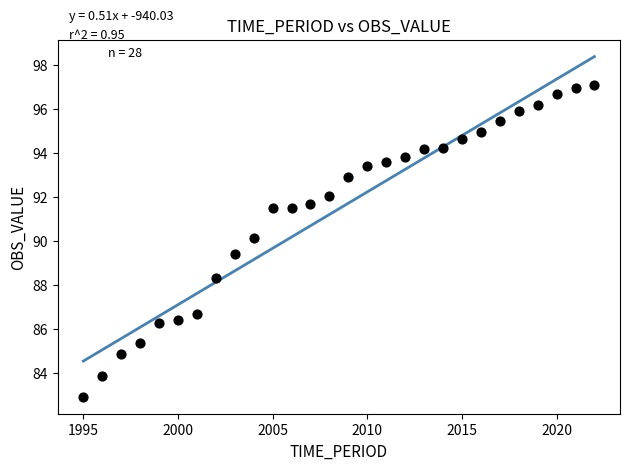

What Y value in the scatter plot is closest to 89?

89.4